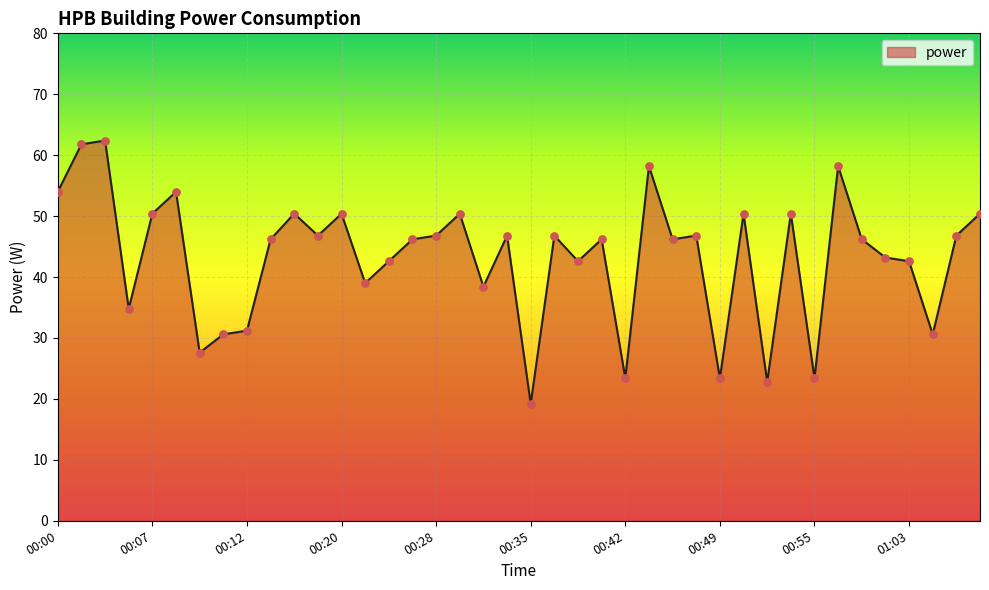

What is the smallest value displayed?

19.2